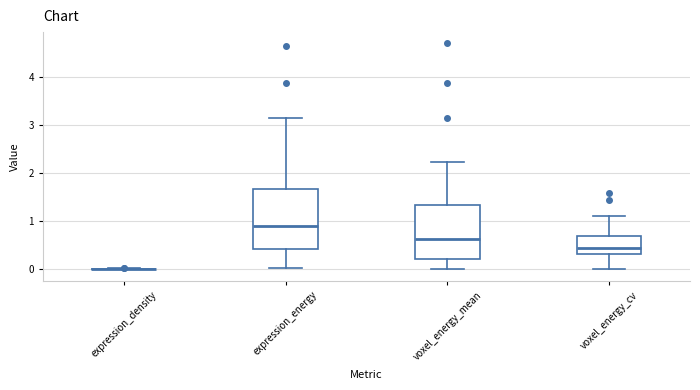

Comparing the boxes themselves (not the whiskers), which one is the tallest?

expression_energy